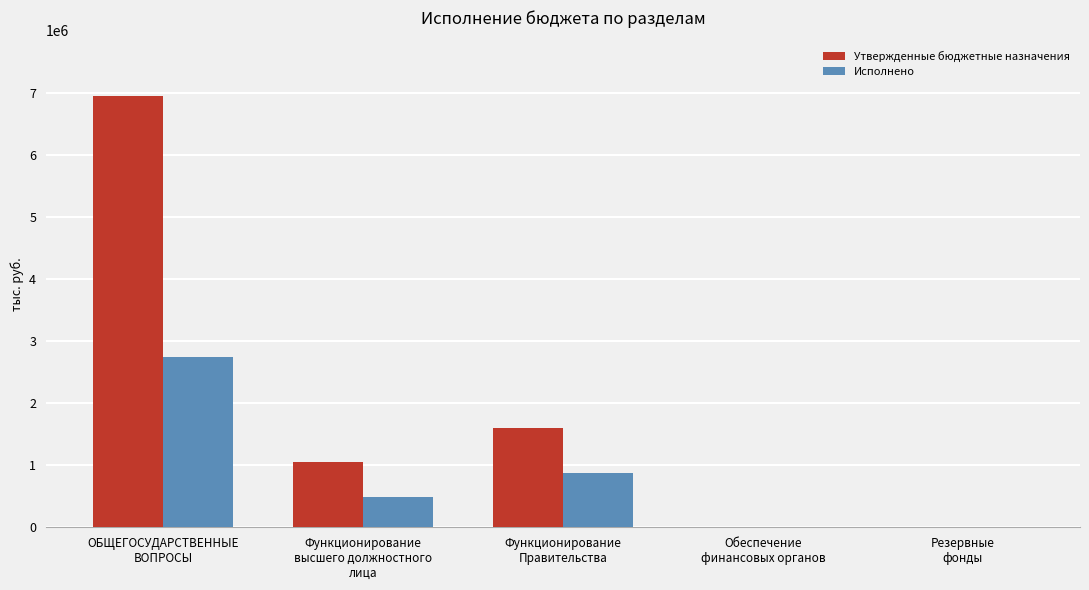

What is the difference between the Исполнено values at ОБЩЕГОСУДАРСТВЕННЫЕ
ВОПРОСЫ and Функционирование
высшего должностного
лица?

2245041.4